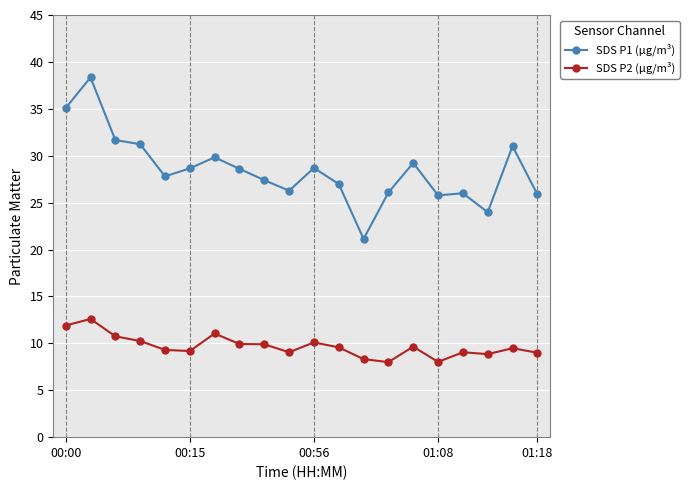

List the series in order of their peak value, highest first.

SDS P1 (µg/m³), SDS P2 (µg/m³)